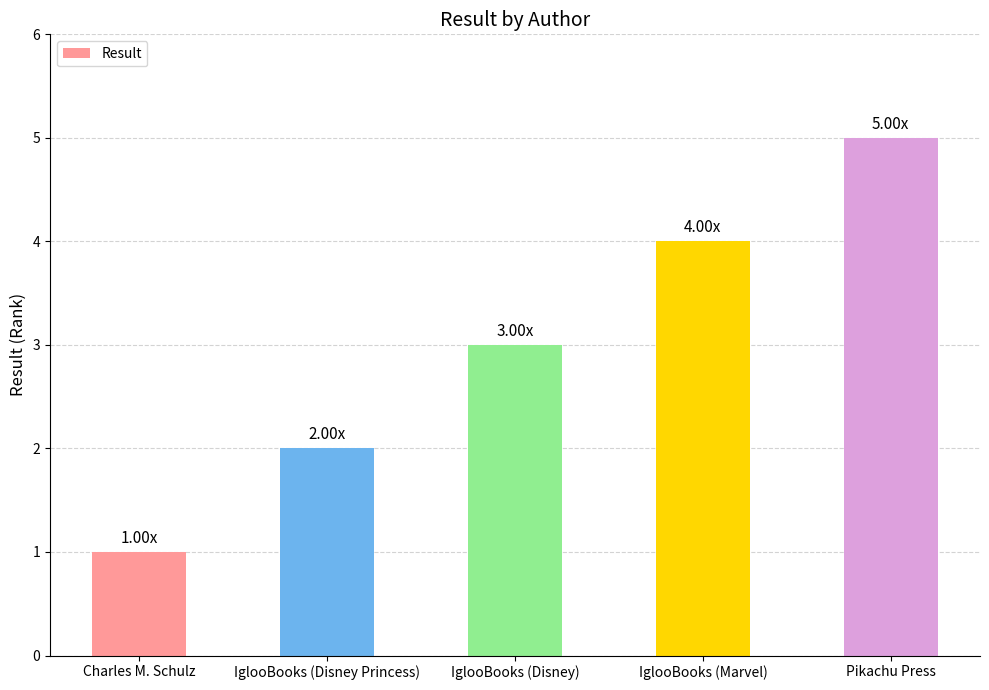

The value at Pikachu Press is 5. True or false?

True